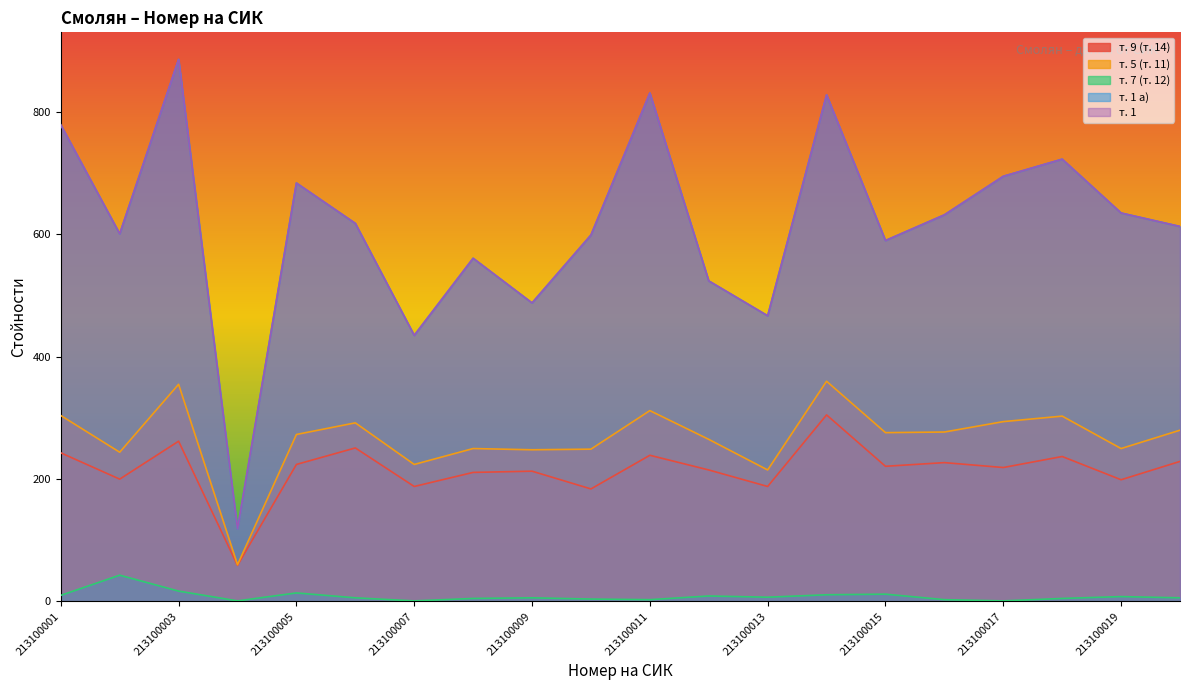

What is the value of the т. 7 (т. 12) point at the 8th from the left?

5